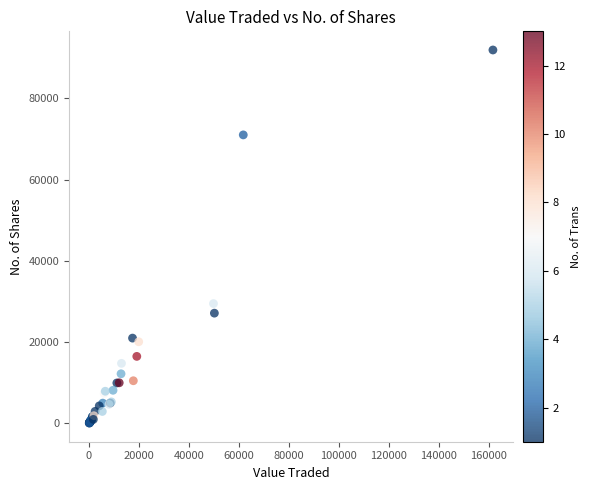

What Y value in the scatter plot is closest to 45998?

29495